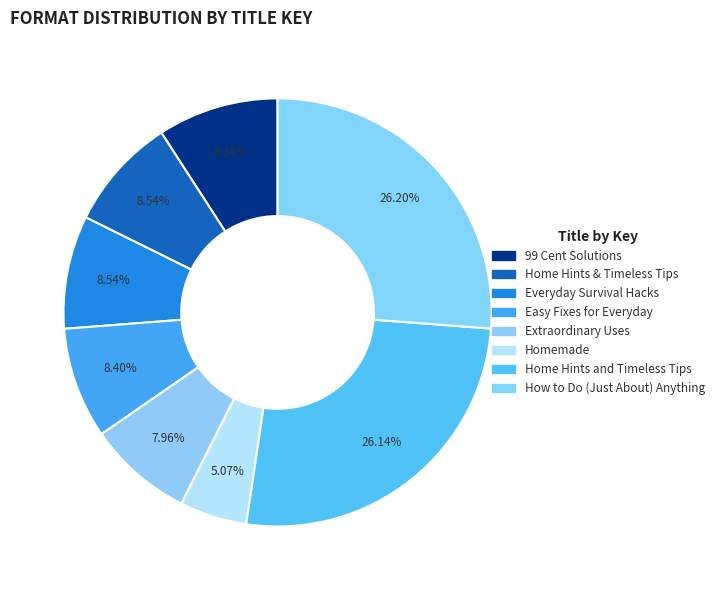

How much of the chart is everything except How to Do (Just About) Anything?

73.8%